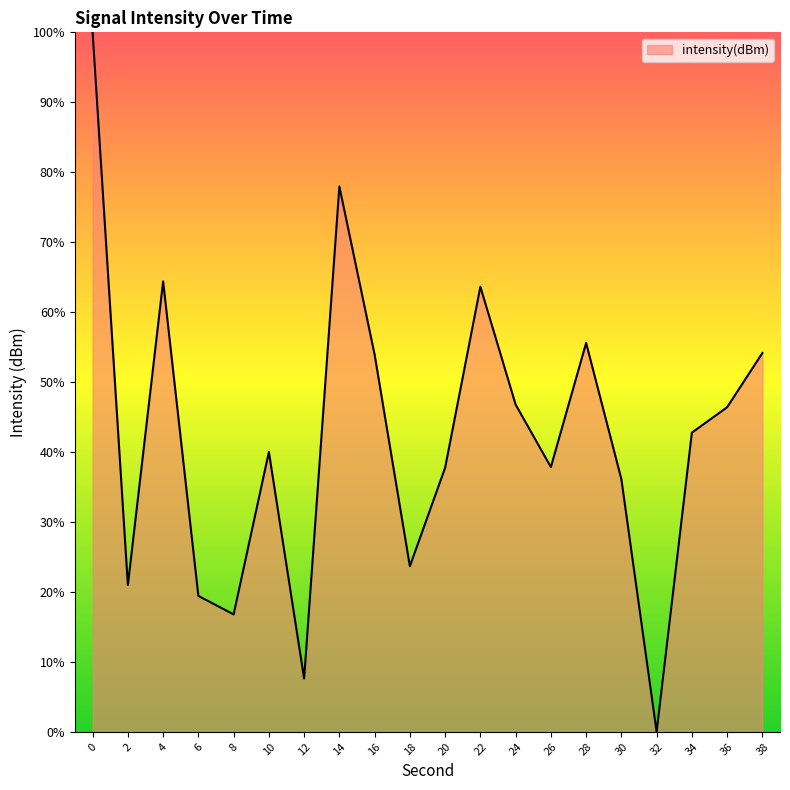

Read the value at 28.

55.6